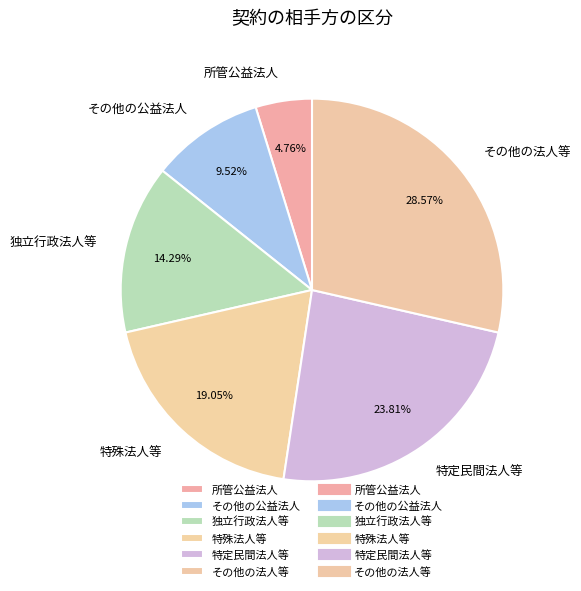

To the nearest percent, what percentage of the pie is 特殊法人等?

19%